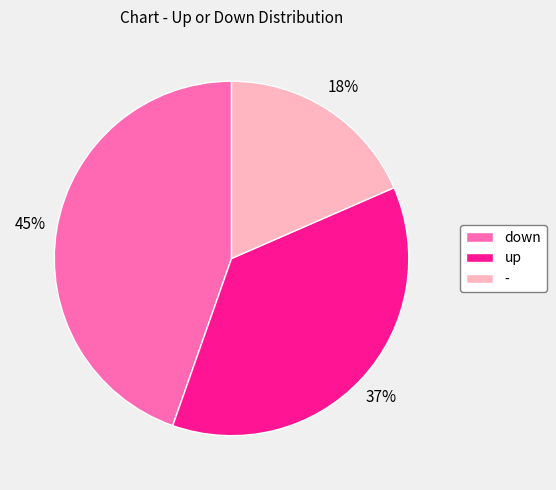

To the nearest percent, what is the average slice percentage?

33%